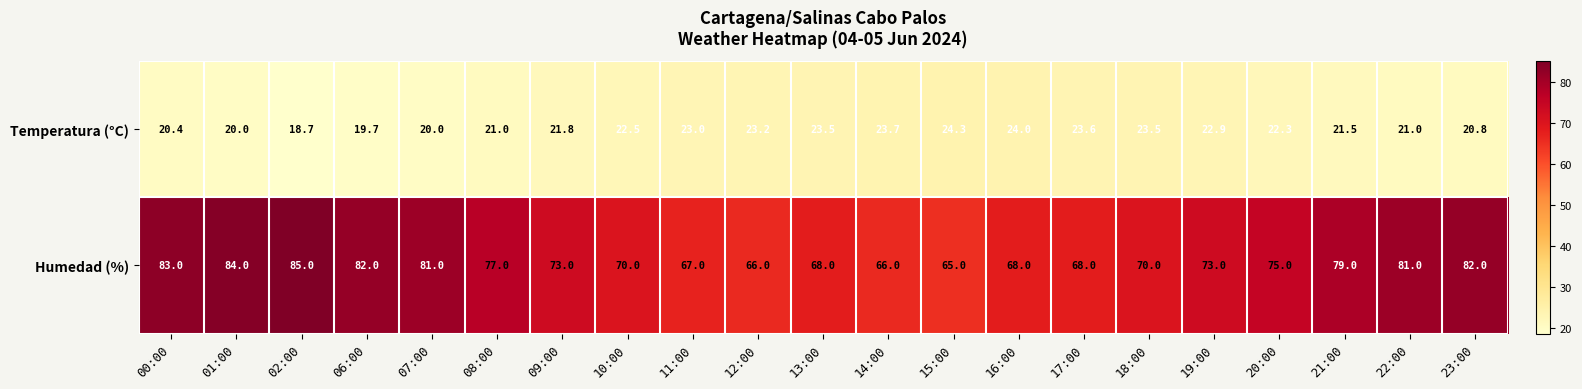

What is the difference between the maximum and minimum values in the Humedad (%) series?

20.0